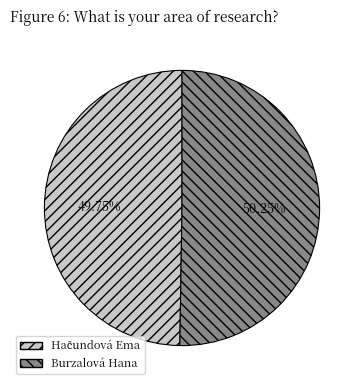

Which slice is the largest?

Burzalová Hana